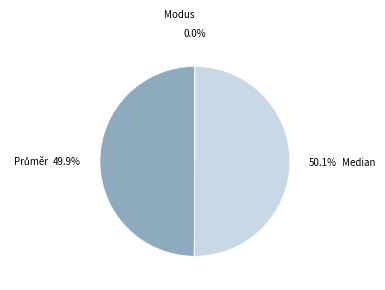

How many segments does this pie chart have?

3